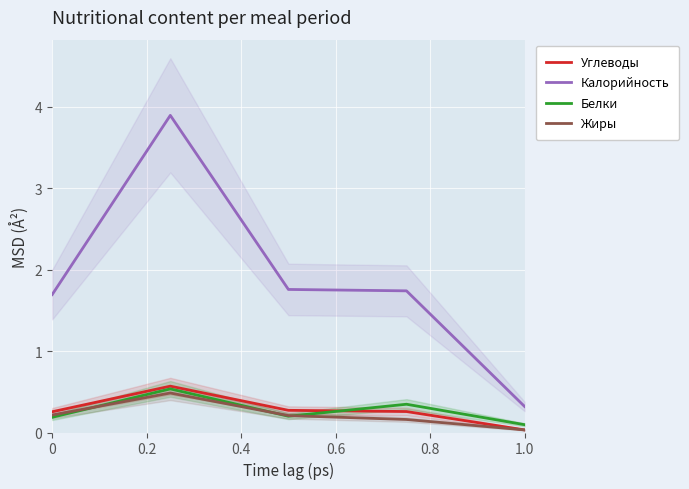

Which category has the lowest value in the Калорийность series?

1.0